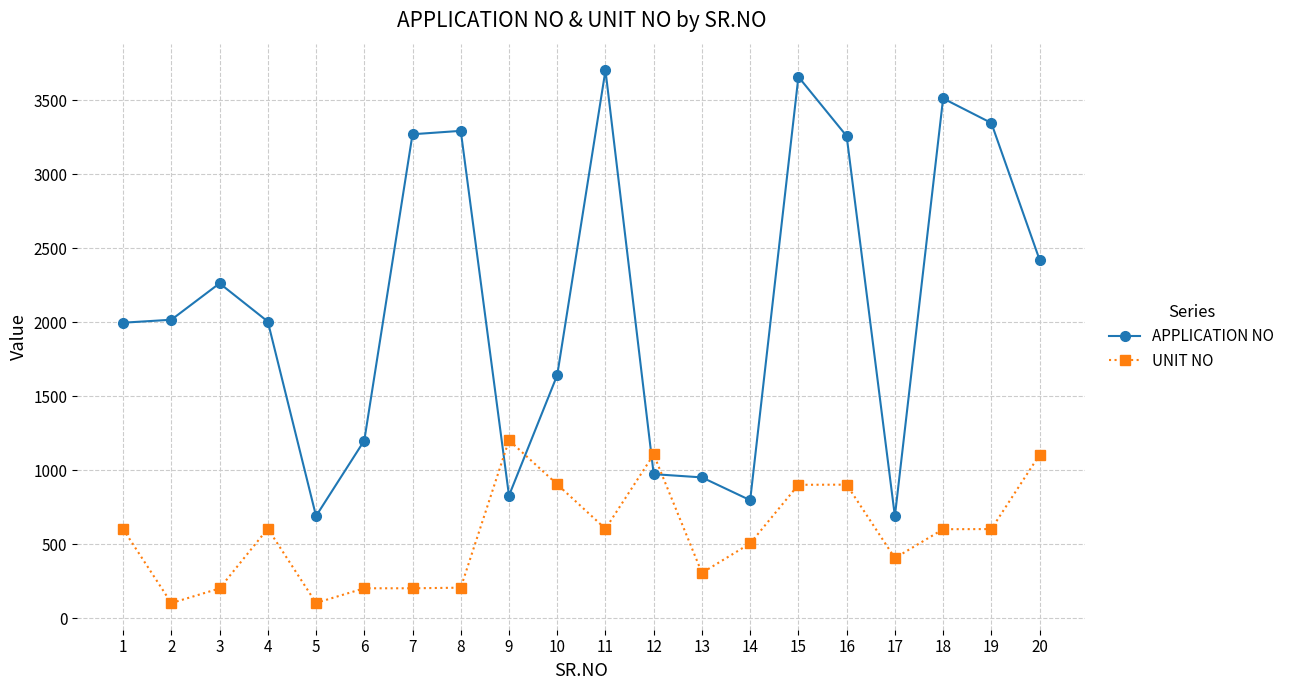

What is the value of the UNIT NO point at the 12th from the left?

1106